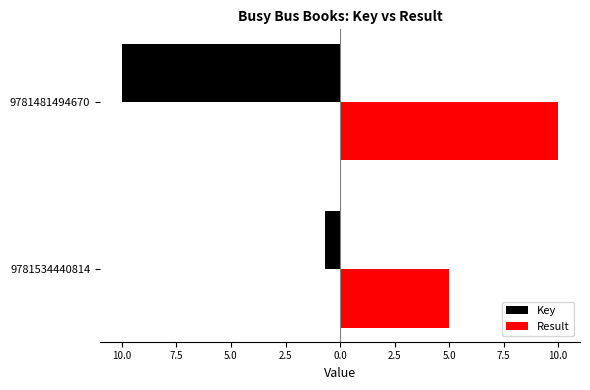

What are all the series names shown in the legend?

Key, Result